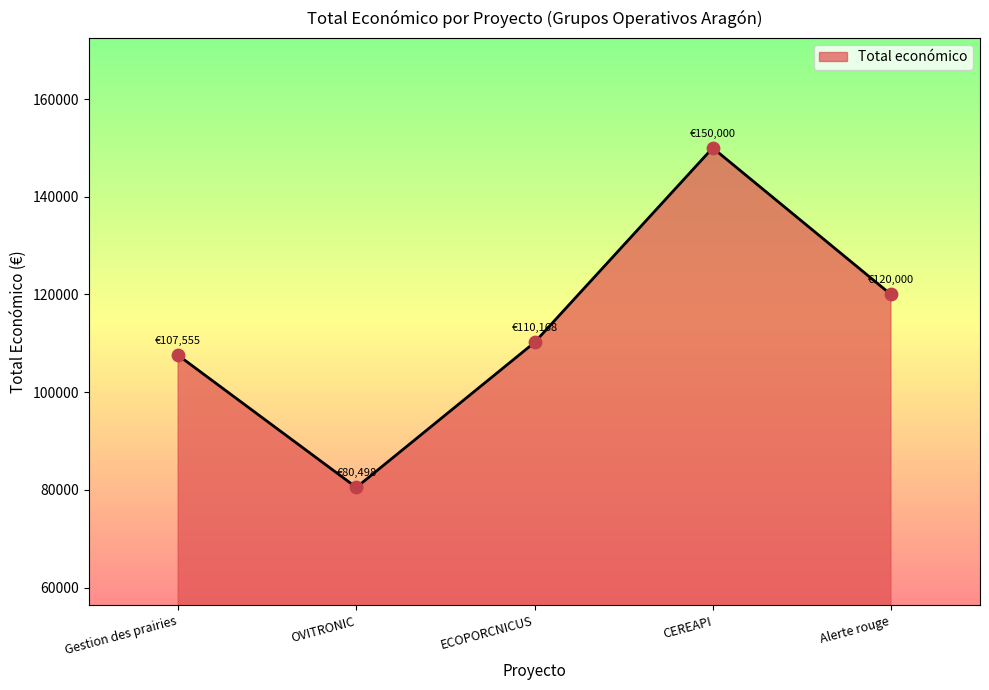

Which has a higher value, ECOPORCNICUS or Gestion des prairies?

ECOPORCNICUS